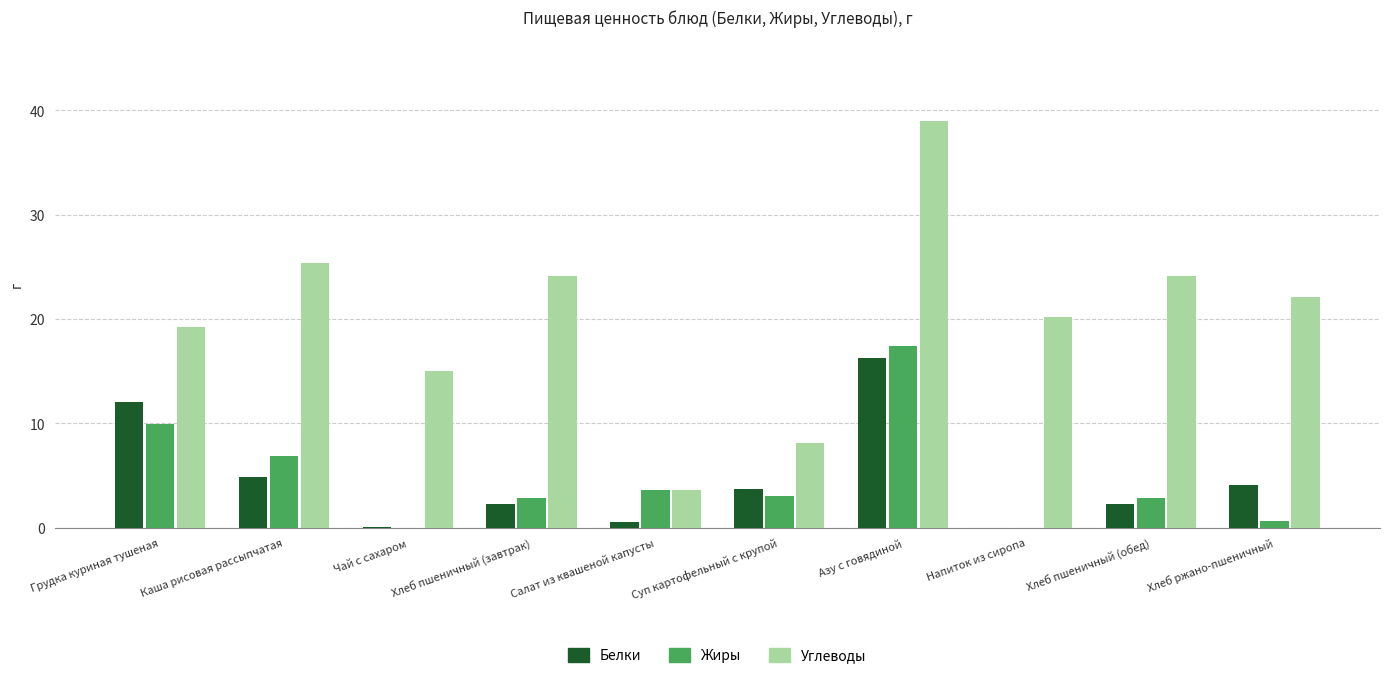

Where is Белки nearest to the value 8?

Каша рисовая рассыпчатая